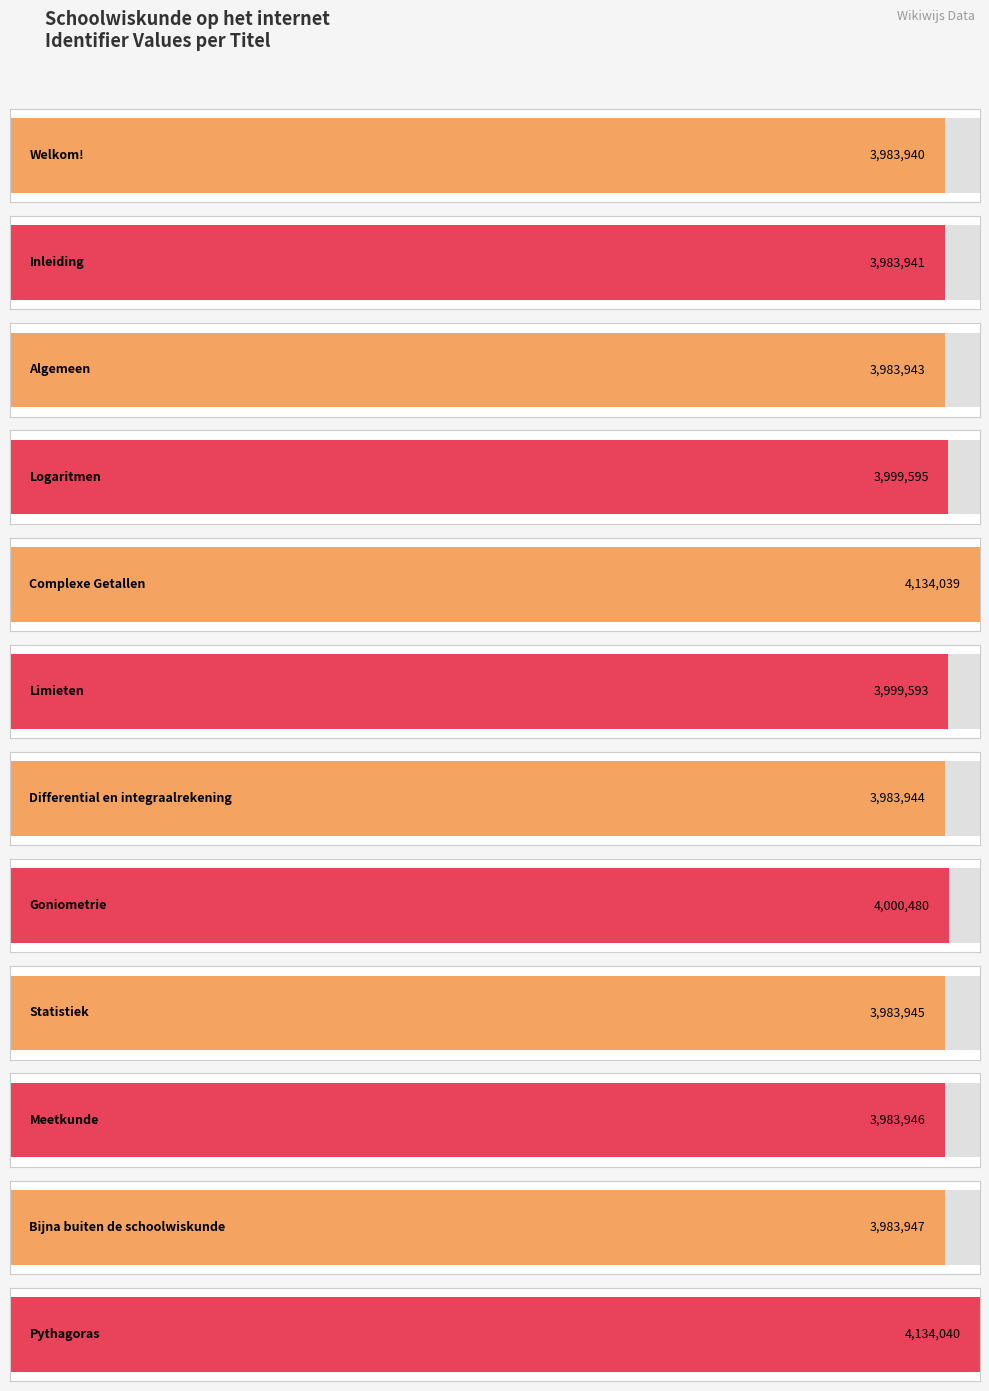

What is the ratio of the value at Differential en integraalrekening to the value at Meetkunde?

1.0